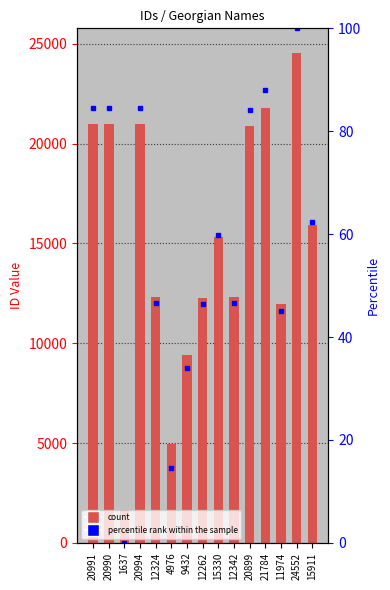

Which series changed the most between 24552 and 15911?

id